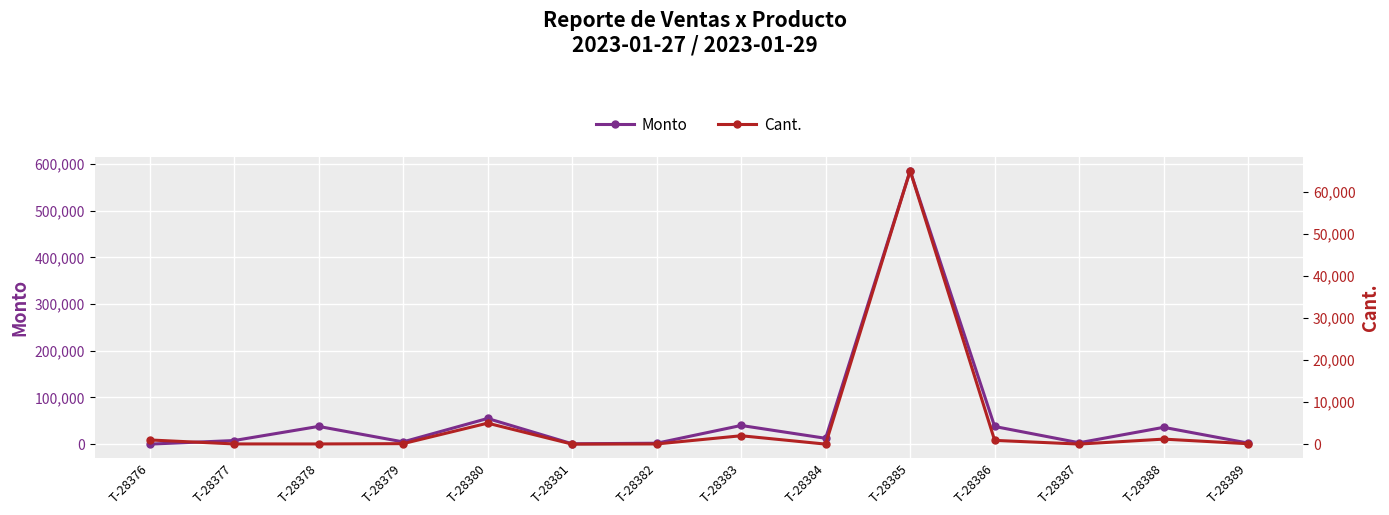

What is the greatest value displayed?

585900